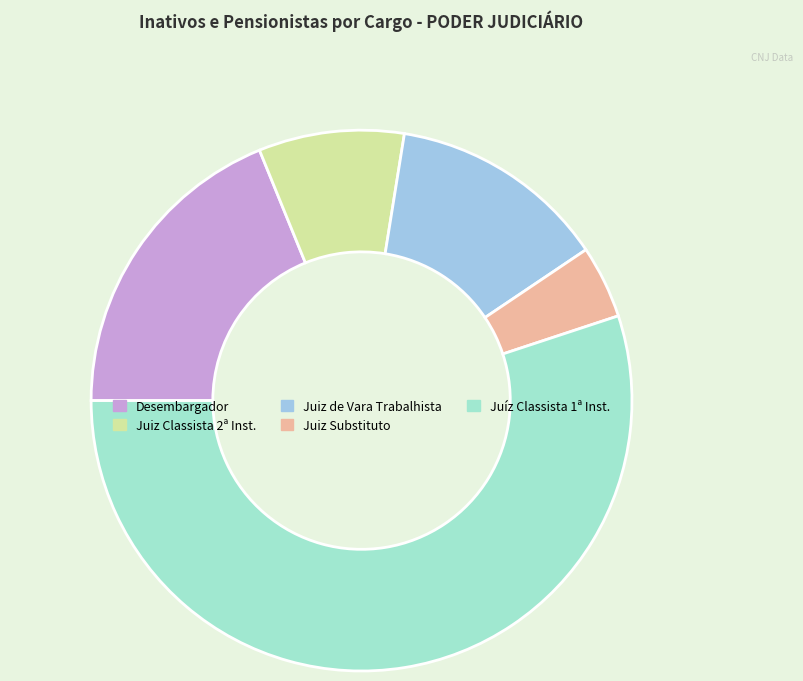

Is it true that Desembargador is 25% of the pie?

False